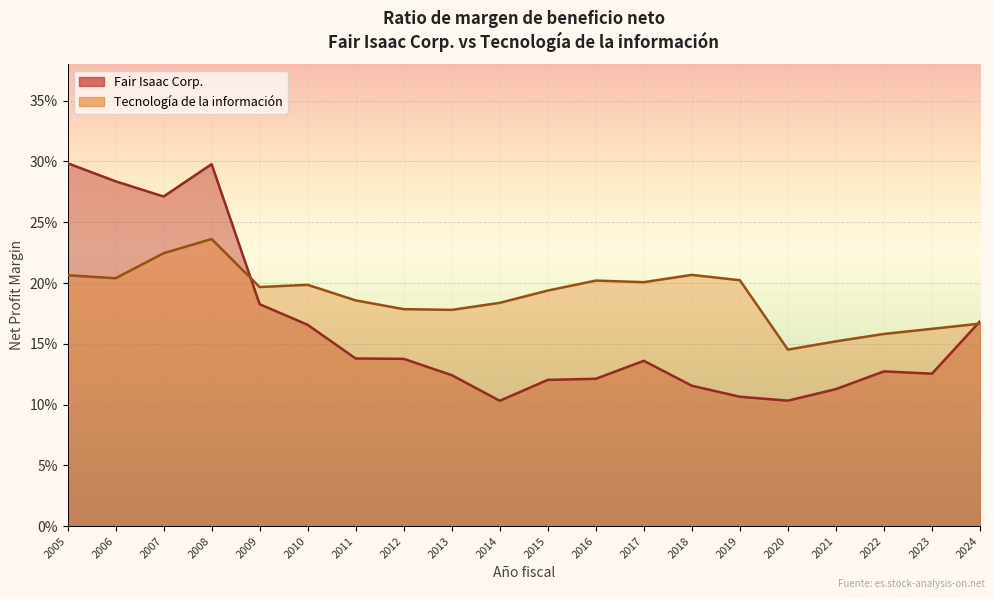

At which category does Tecnología de la información reach its first local valley?

2006